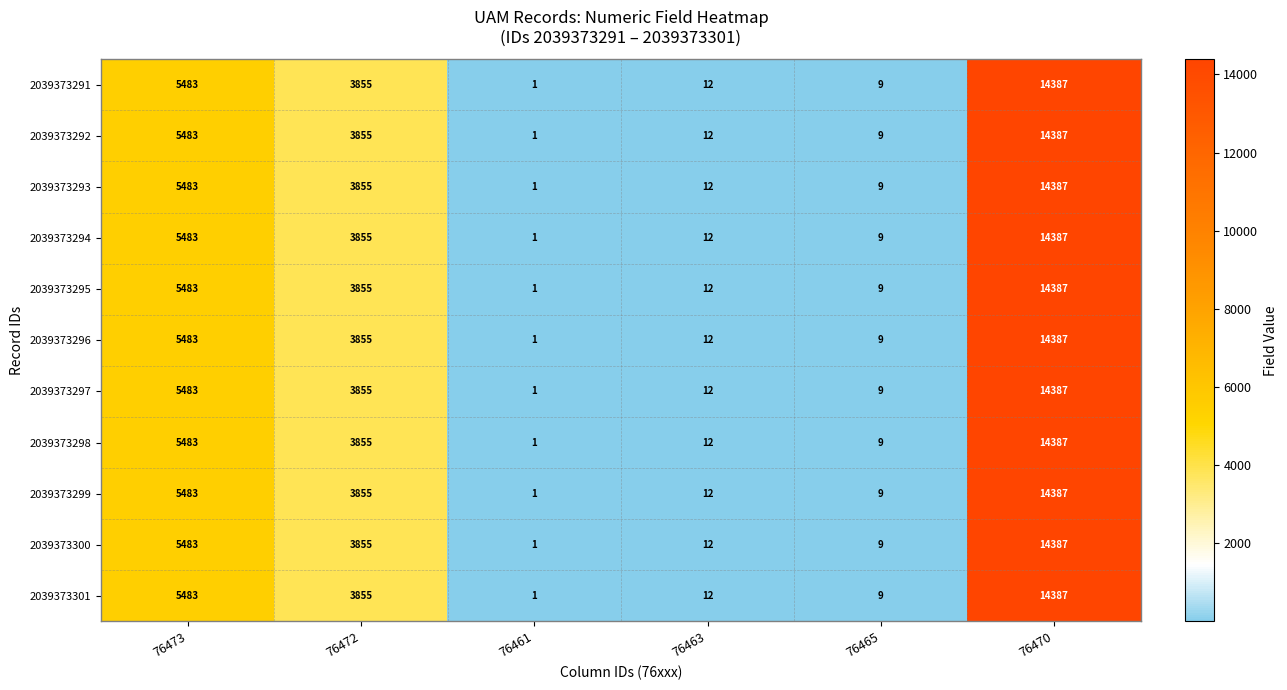

What value does the 2039373300 series have at 76473, to the nearest 10?

5480